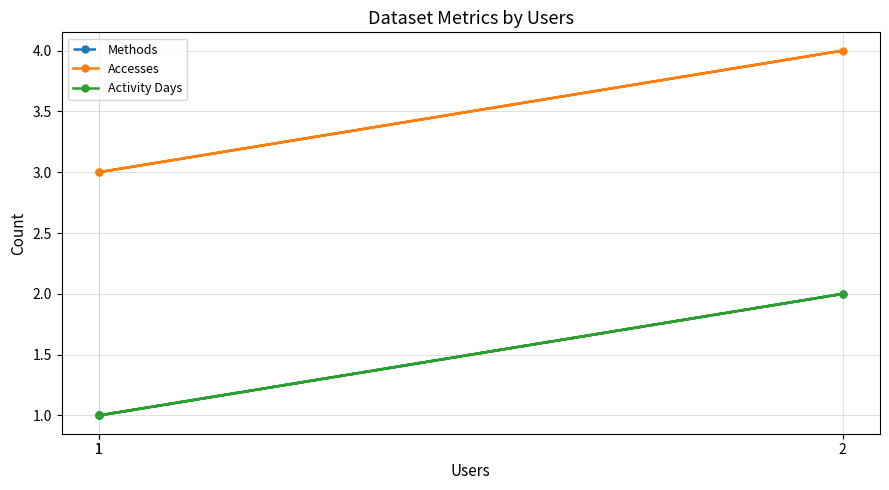

What is the label of the 1st point from the left?

1